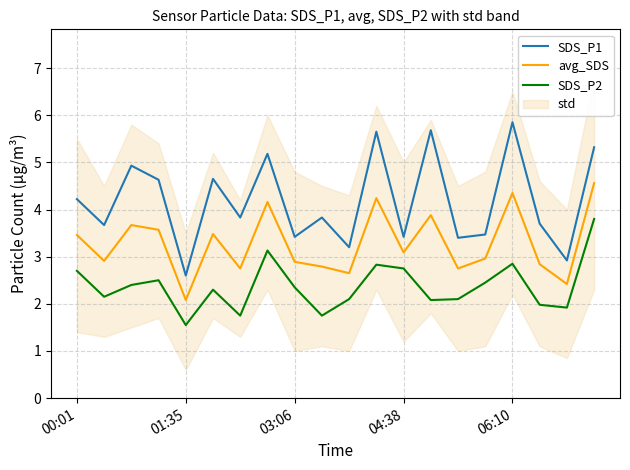

The value of avg_SDS at 03:06 is 5.0. True or false?

False